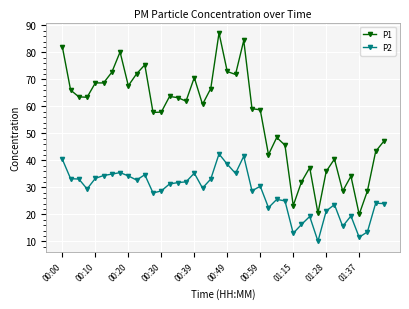

True or false: P1 and P2 cross at least once.

False